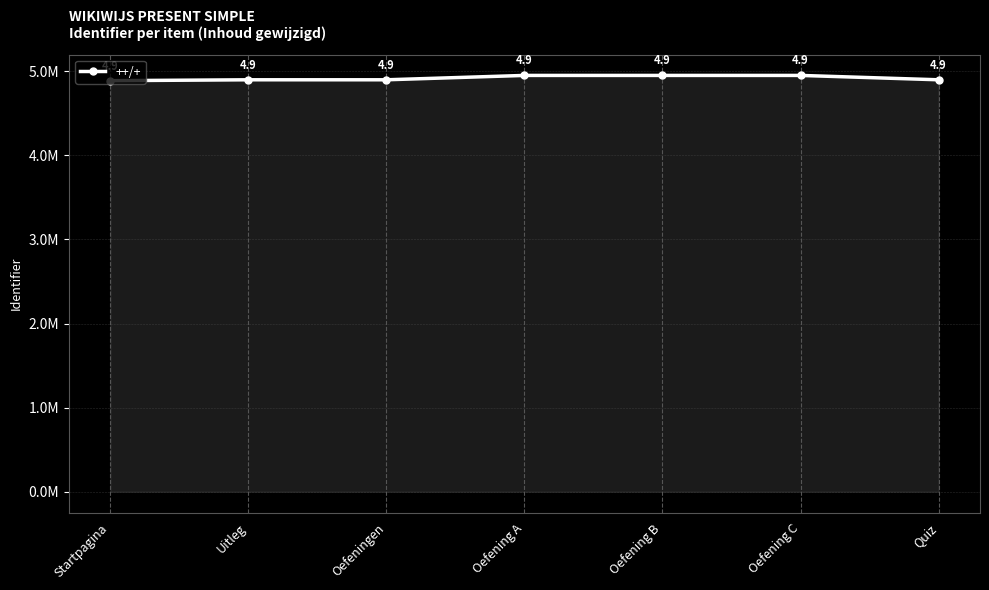

Is this an area chart (filled region under the line)?

Yes